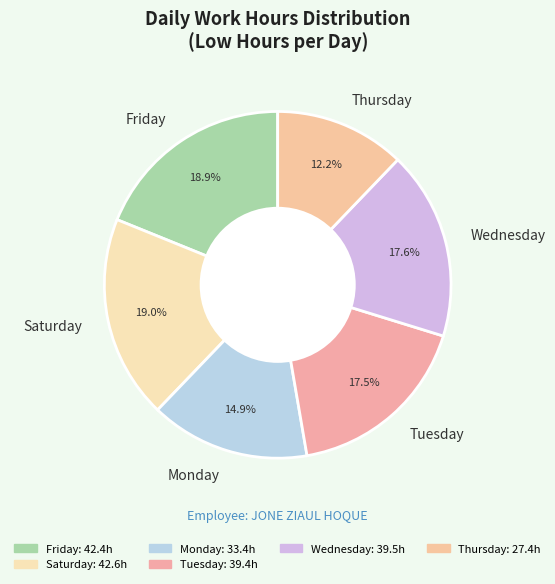

Does Saturday represent more than half of the total?

No